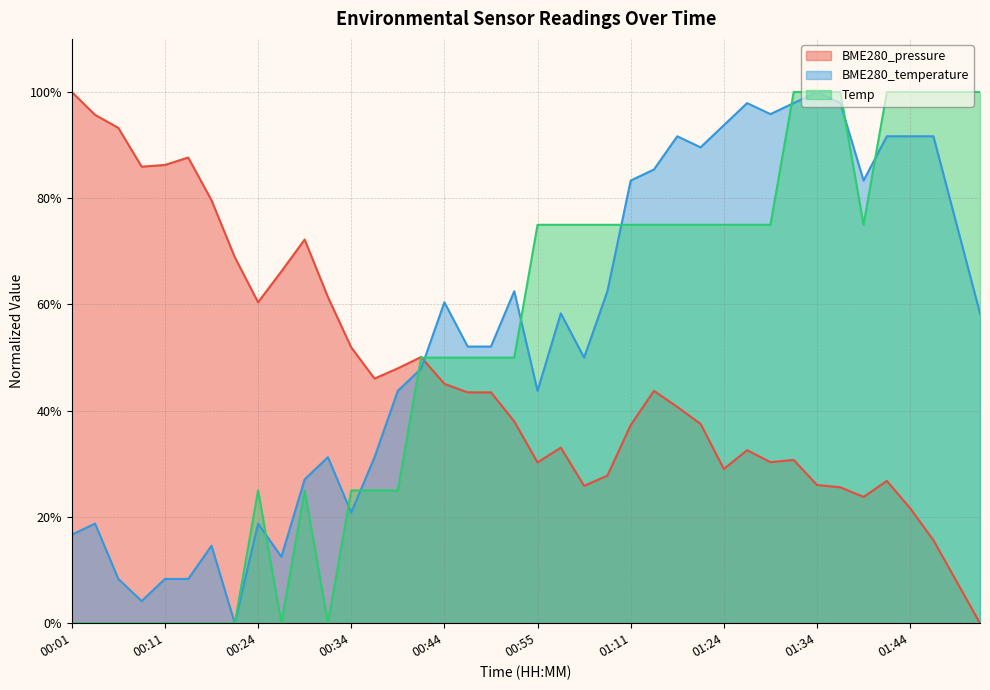

Count the number of categories in the chart.

40